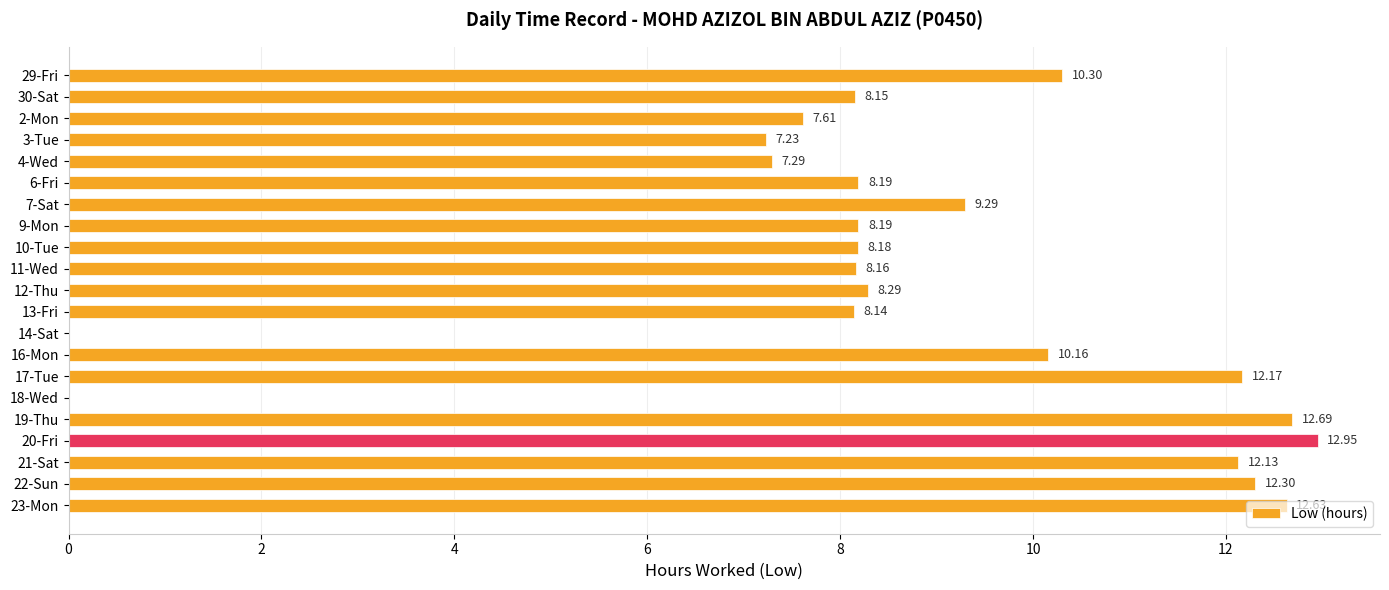

What is the change in value from 16-Mon to 20-Fri?

+2.8